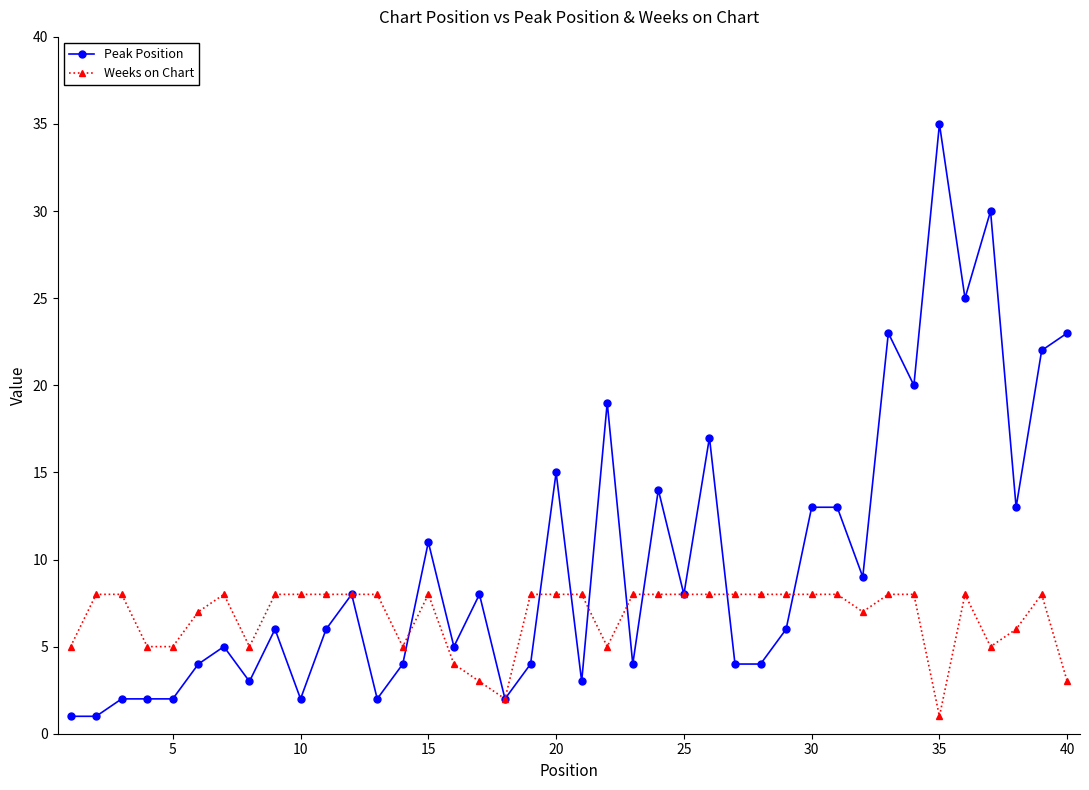

Which series has the largest total across all categories?

Peak Position